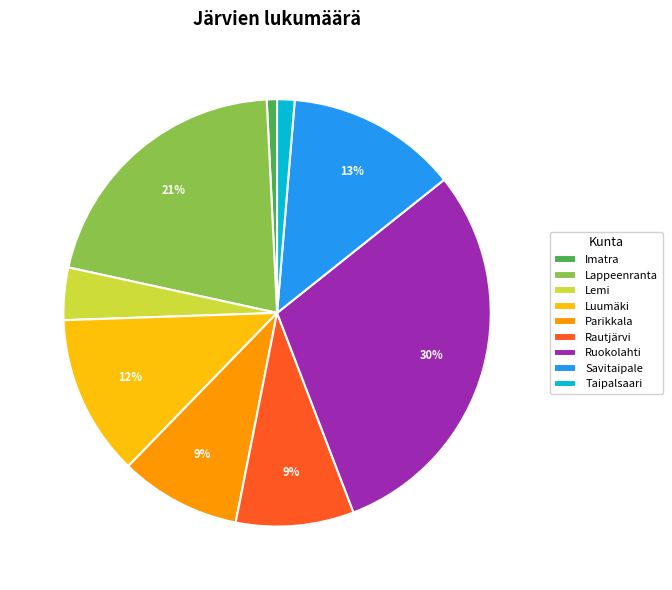

Combined, do Lemi and Lappeenranta account for over 50%?

No